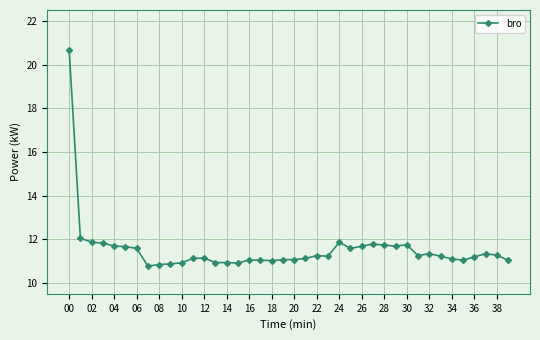

True or false: there are more than 0 points higher than both neighbors.

True